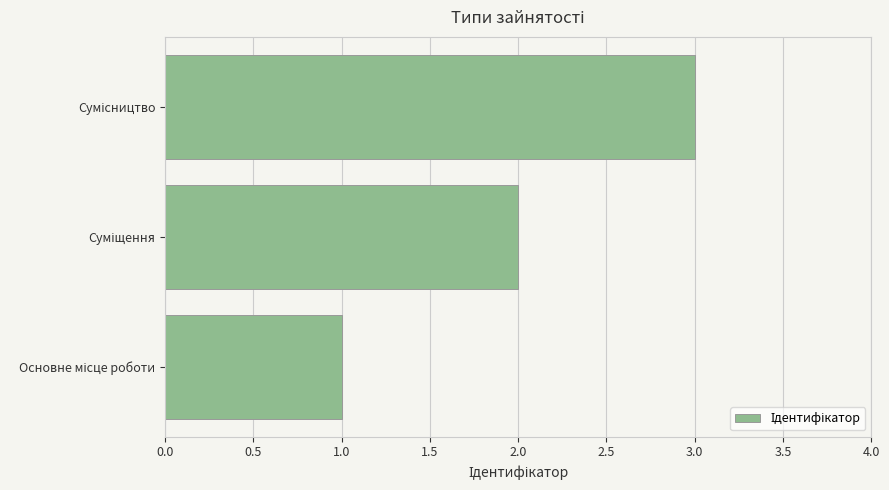

What is the greatest value displayed?

3